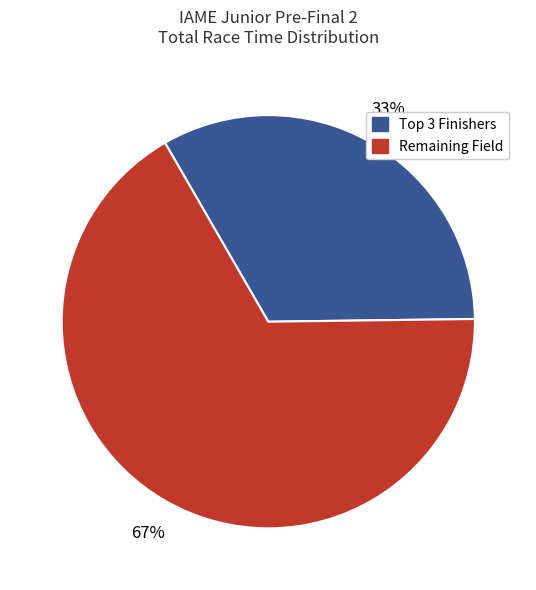

Is it true that Remaining Field is 79% of the pie?

False